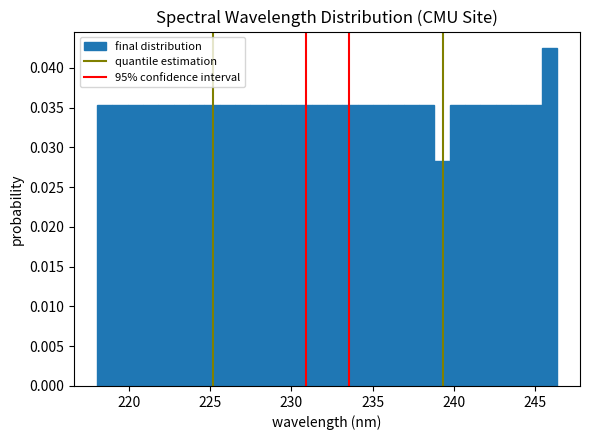

Around what value on the x-axis is the tallest bar? Give the approximate position of its centre, as read against the axis.

246.0